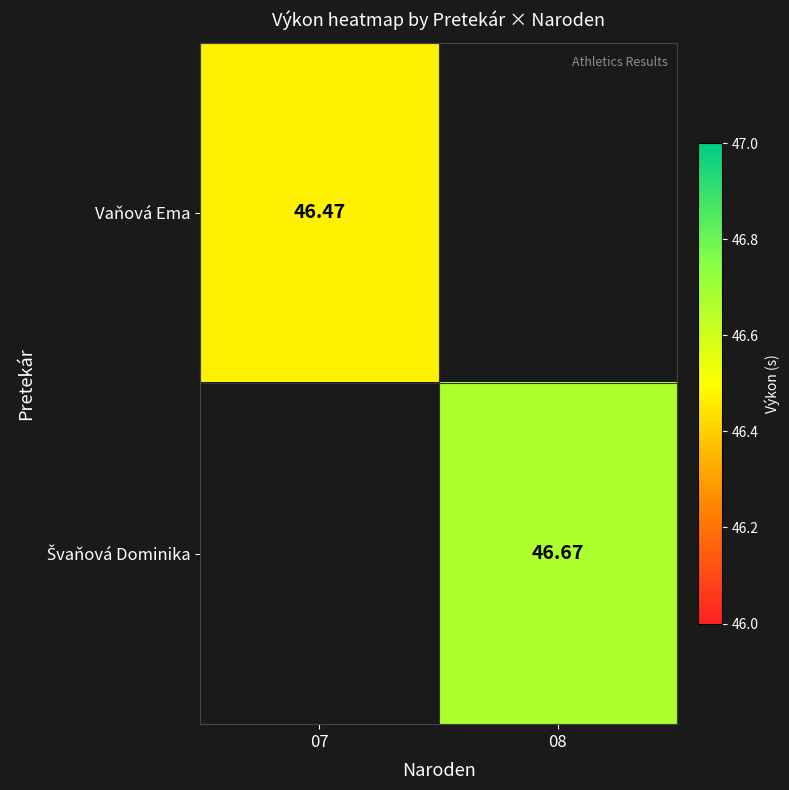

Rank the series by their maximum value, from lowest to highest.

Vaňová Ema, Švaňová Dominika